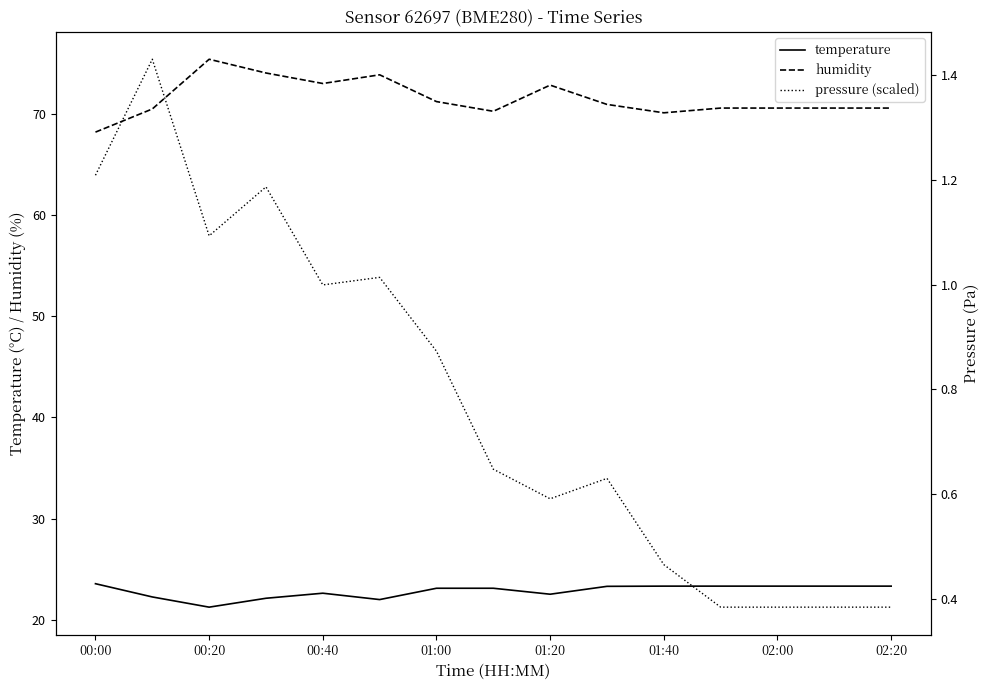

True or false: humidity and pressure (scaled) cross at least once.

False